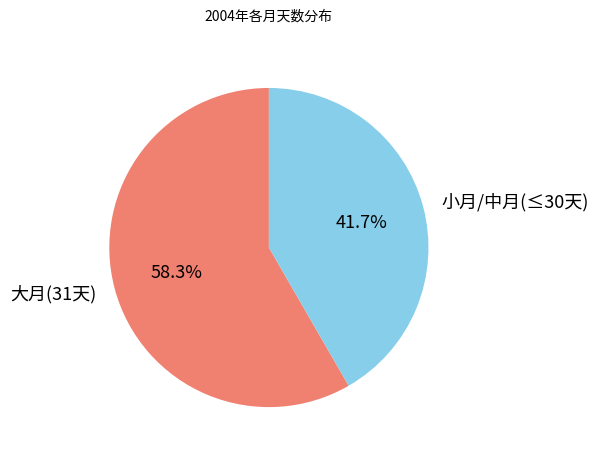

Do 小月/中月(≤30天) and 大月(31天) together represent more than half of the pie?

Yes